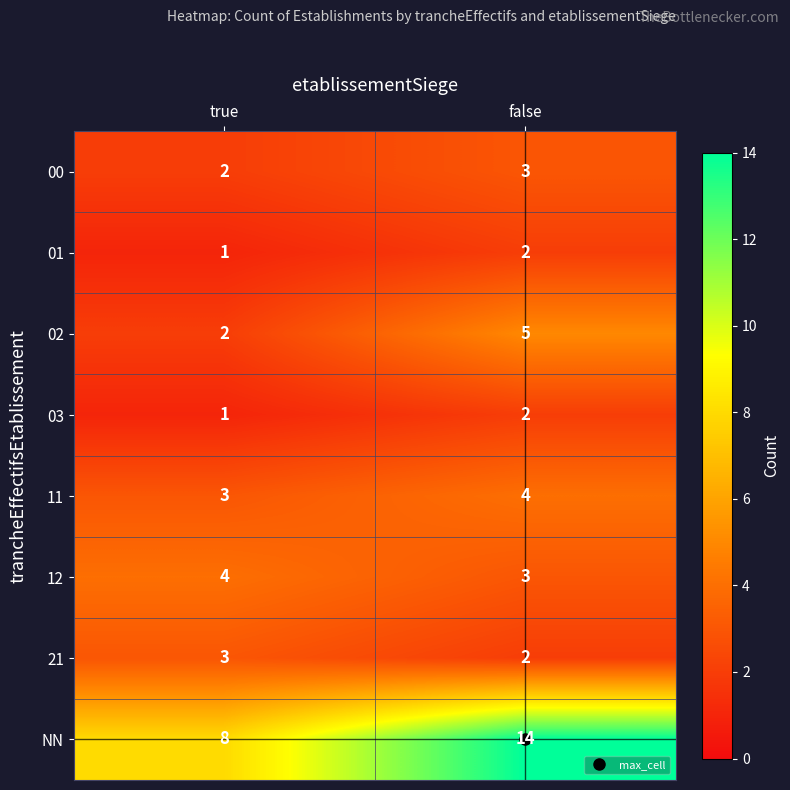

What is the total value across all series at false?

35